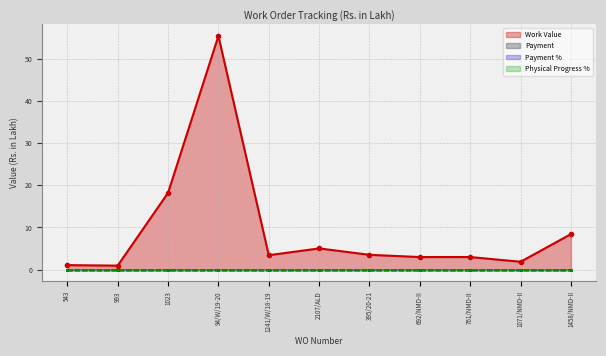

Which has a higher value, 1071/NMD-II or 543?

1071/NMD-II